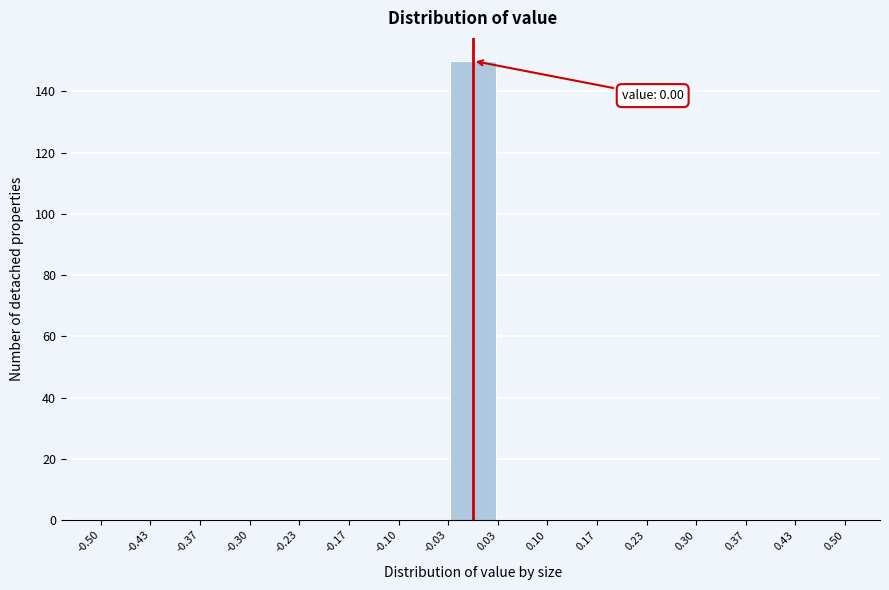

Which range on the x-axis has the tallest bar?

-0.03 to 0.03